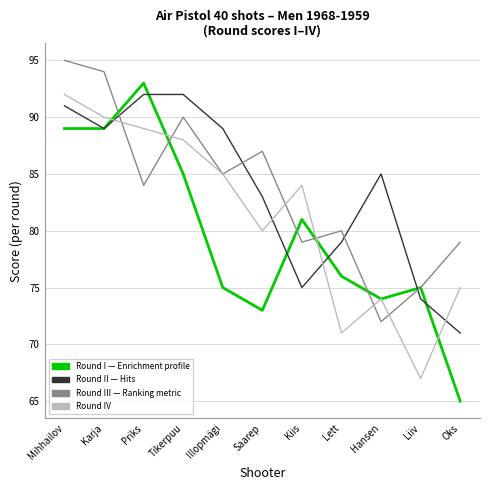

Which label corresponds to the smallest value in the chart?

Oks